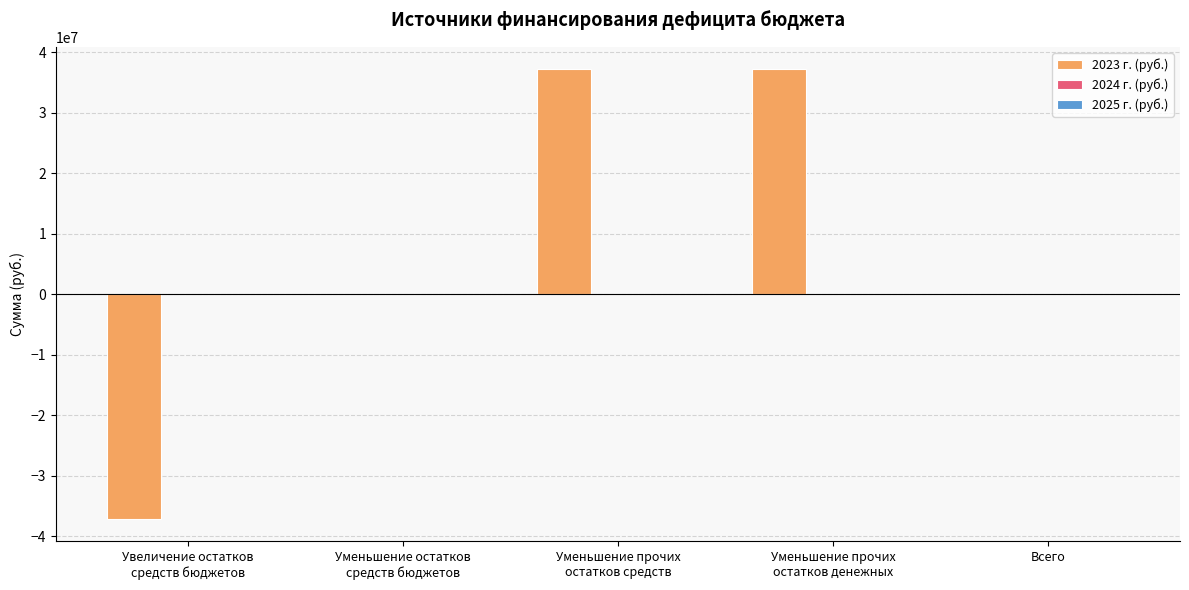

Reading left to right, list all the values displayed in this chart.

2023 г. (руб.): Увеличение остатков
средств бюджетов=-37173115.2	Уменьшение остатков
средств бюджетов=0.0	Уменьшение прочих
остатков средств=37173115.2	Уменьшение прочих
остатков денежных=37173115.2	Всего=0.0
2024 г. (руб.): Увеличение остатков
средств бюджетов=23233.9	Уменьшение остатков
средств бюджетов=-23233.9	Уменьшение прочих
остатков средств=-23233.9	Уменьшение прочих
остатков денежных=-23233.9	Всего=0.0
2025 г. (руб.): Увеличение остатков
средств бюджетов=23562.2	Уменьшение остатков
средств бюджетов=-23562.2	Уменьшение прочих
остатков средств=-23562.2	Уменьшение прочих
остатков денежных=-23562.2	Всего=0.0